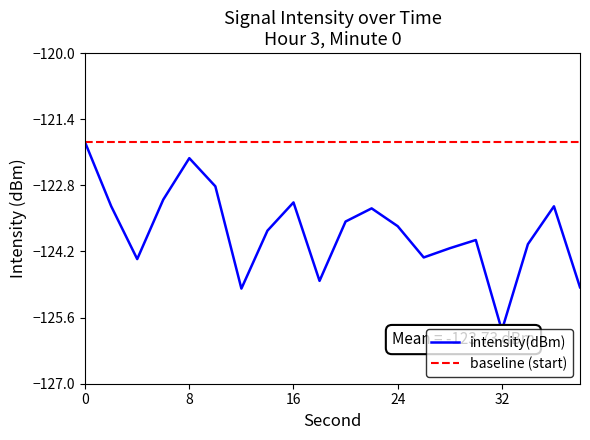

What is the lowest value of the intensity(dBm) series?

-125.9